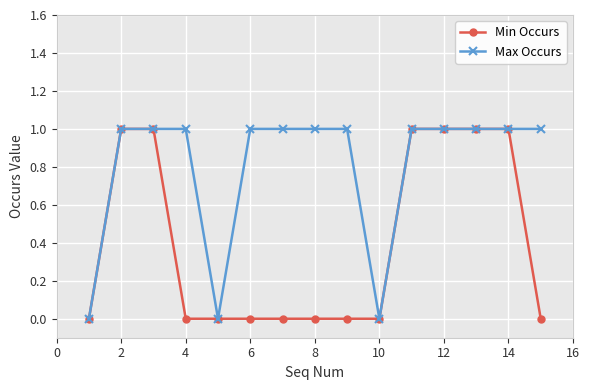

What is the average value of the Max Occurs series?

1